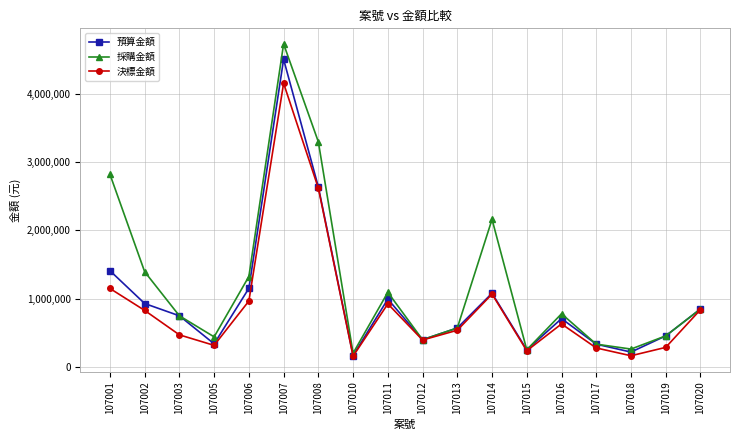

At which category is the sum across all series the highest?

107007